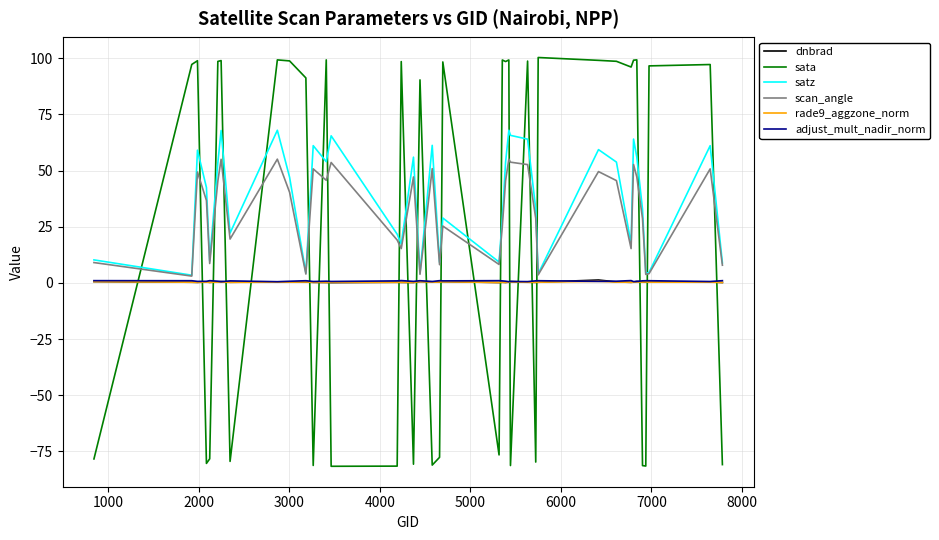

Which series has the largest range (max minus min)?

sata